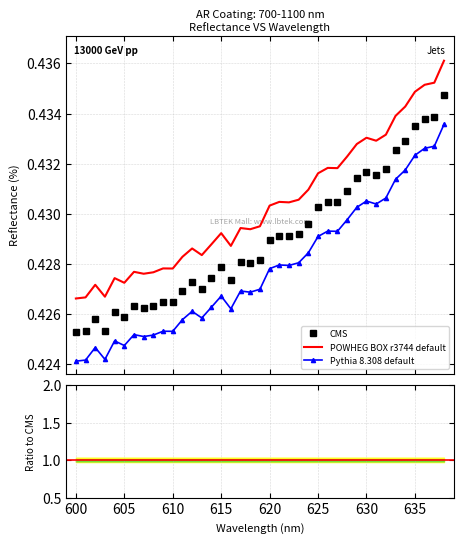

List the series in order of their overall mean, highest first.

POWHEG BOX r3744 default, CMS, Pythia 8.308 default